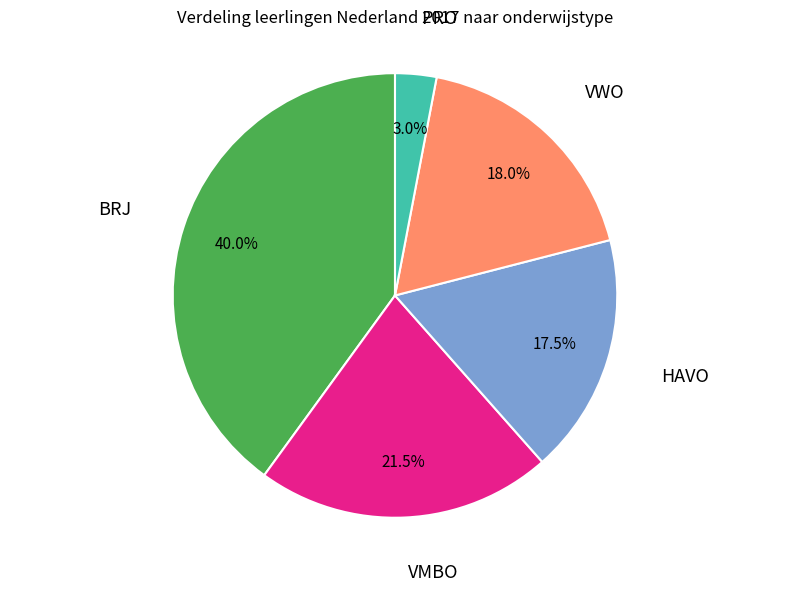

How many segments does this pie chart have?

5